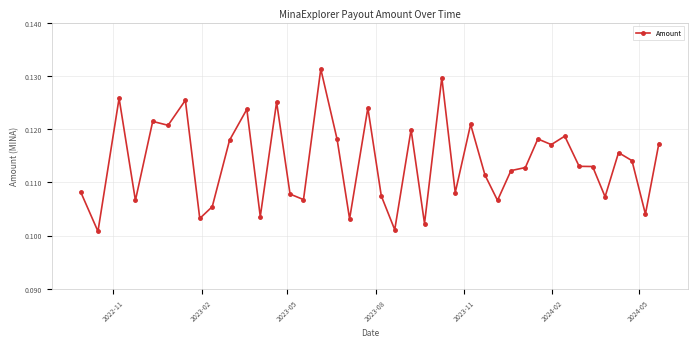

True or false: the data has more than 2 interior local peaks.

True